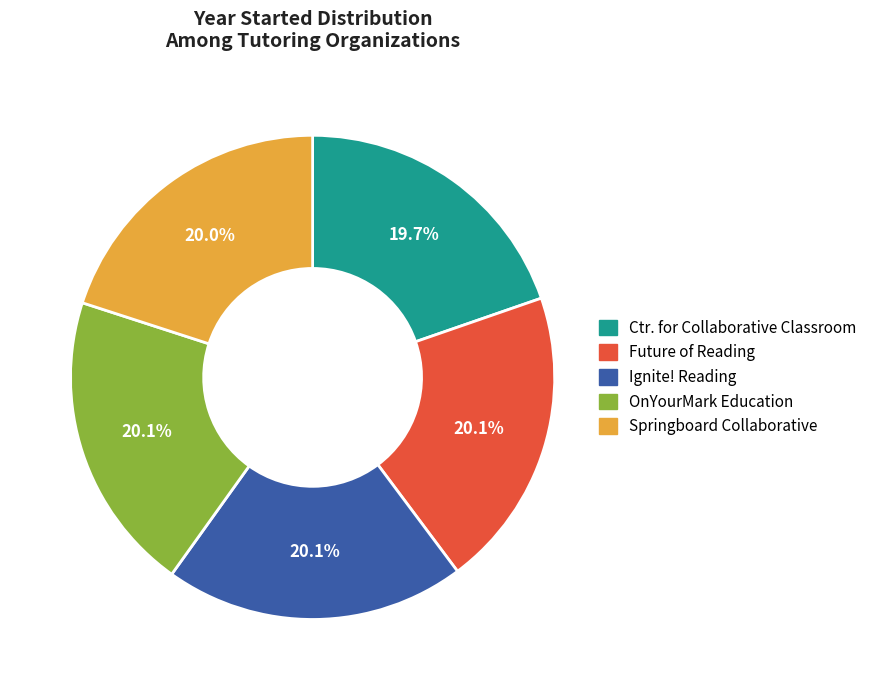

Does any single category account for the majority?

No